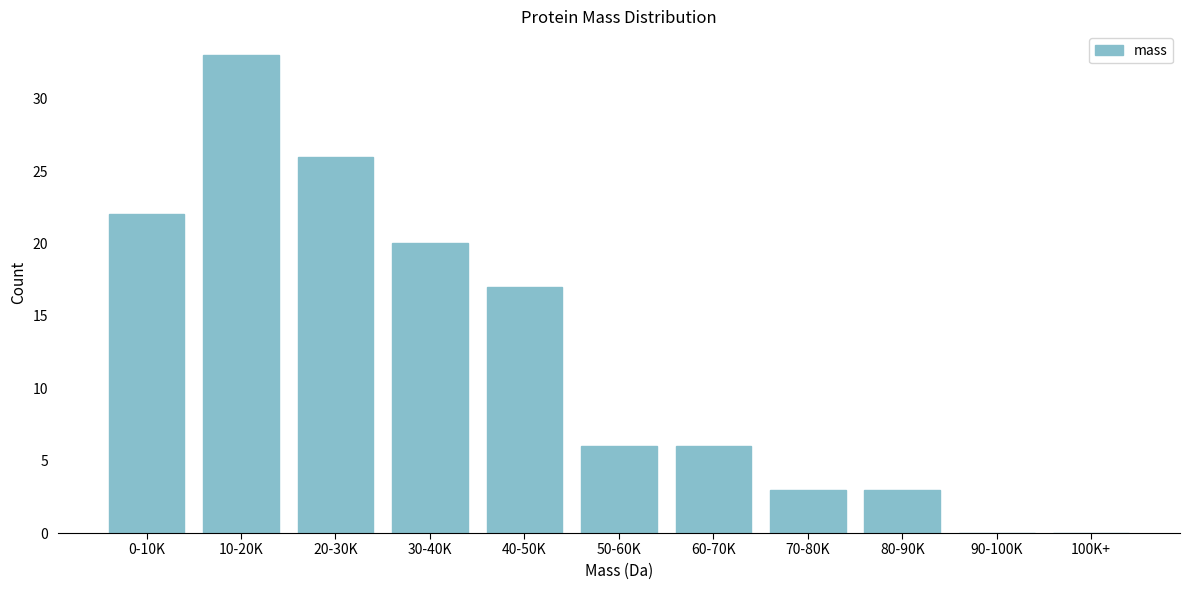

Reading left to right, what are all the values shown in this chart?

0-10K=22	10-20K=33	20-30K=26	30-40K=20	40-50K=17	50-60K=6	60-70K=6	70-80K=3	80-90K=3	90-100K=0	100K+=0